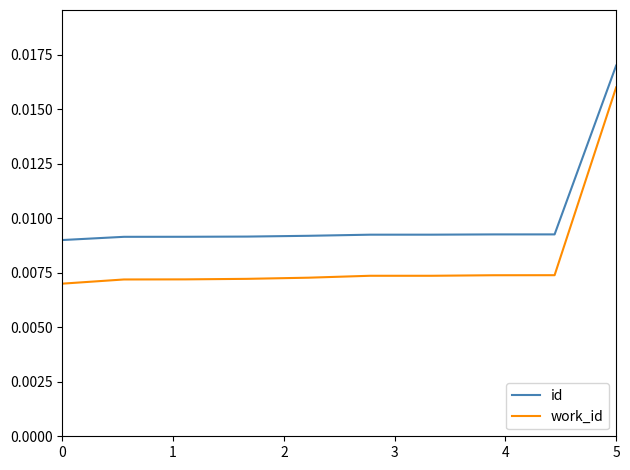

True or false: work_id and id cross at least once.

False